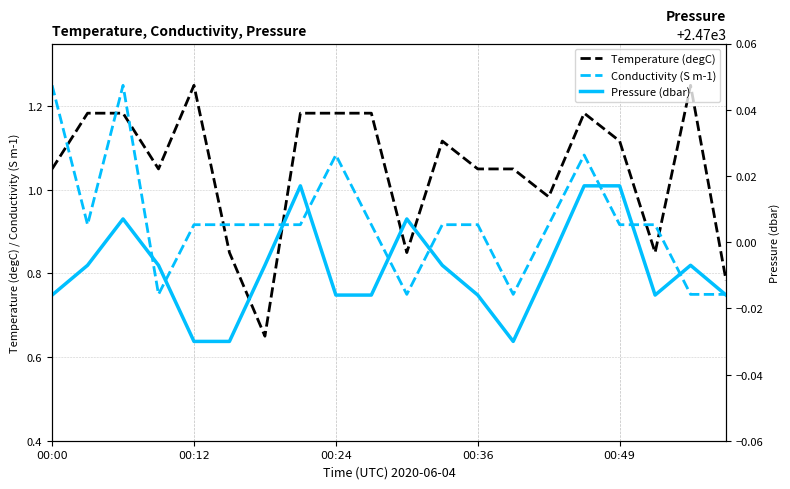

Which series has the largest range (max minus min)?

Temperature (degC)